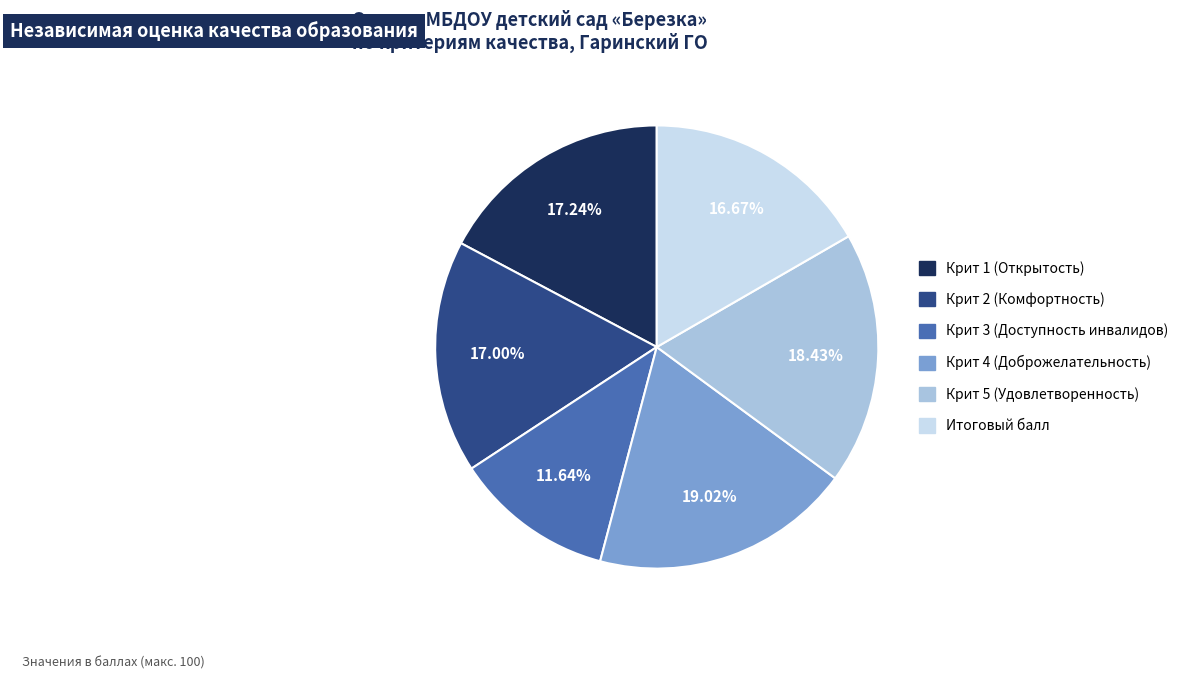

What percentage do Крит 5 (Удовлетворенность) and Итоговый балл together represent?

35.1%